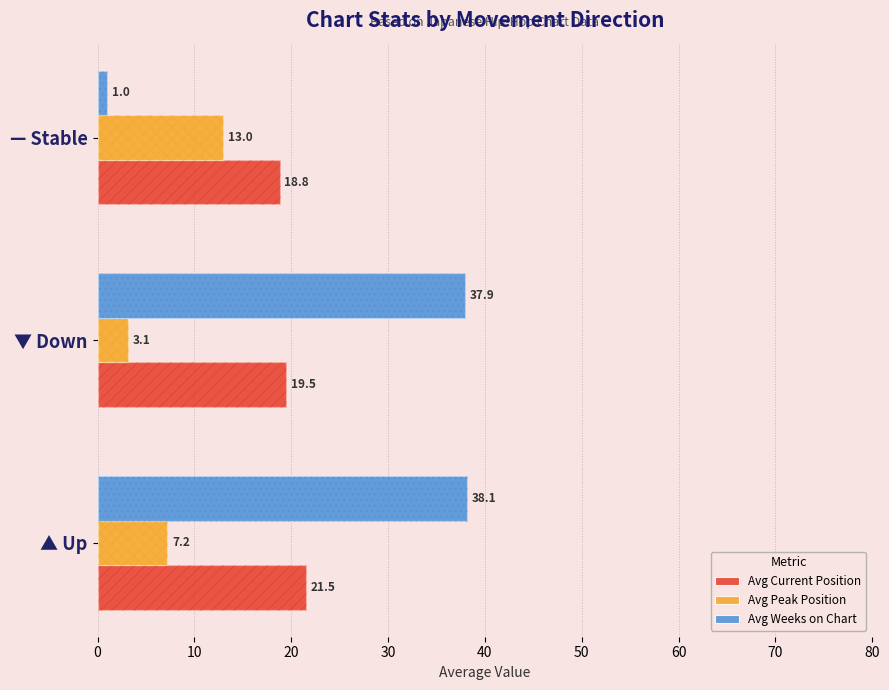

What is the total value across all series at 20?

32.8